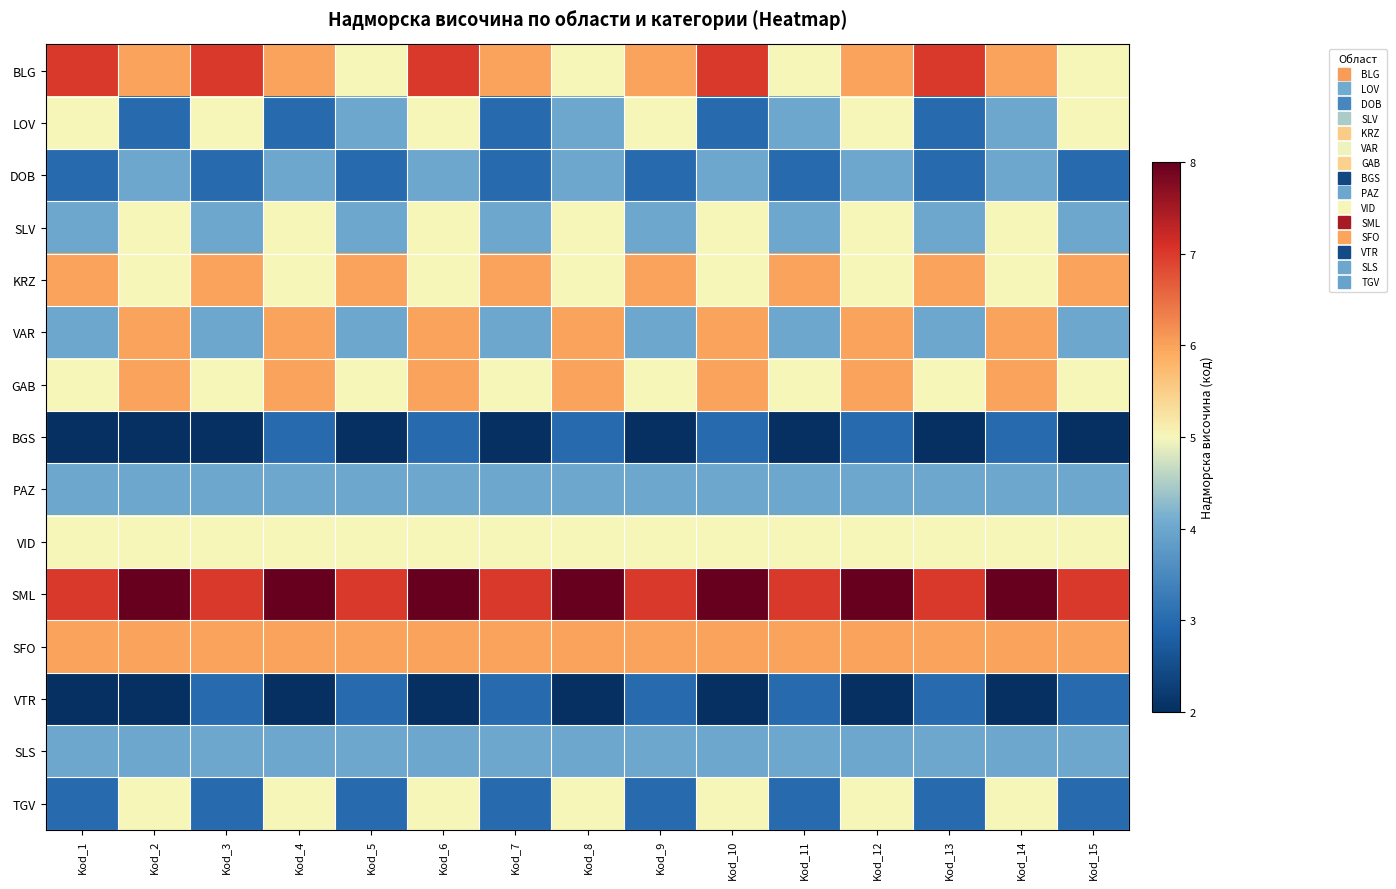

Reading left to right, transcribe all the data shown in this chart.

BLG: Kod_1=7	Kod_2=6	Kod_3=7	Kod_4=6	Kod_5=5	Kod_6=7	Kod_7=6	Kod_8=5	Kod_9=6	Kod_10=7	Kod_11=5	Kod_12=6	Kod_13=7	Kod_14=6	Kod_15=5
LOV: Kod_1=5	Kod_2=3	Kod_3=5	Kod_4=3	Kod_5=4	Kod_6=5	Kod_7=3	Kod_8=4	Kod_9=5	Kod_10=3	Kod_11=4	Kod_12=5	Kod_13=3	Kod_14=4	Kod_15=5
DOB: Kod_1=3	Kod_2=4	Kod_3=3	Kod_4=4	Kod_5=3	Kod_6=4	Kod_7=3	Kod_8=4	Kod_9=3	Kod_10=4	Kod_11=3	Kod_12=4	Kod_13=3	Kod_14=4	Kod_15=3
SLV: Kod_1=4	Kod_2=5	Kod_3=4	Kod_4=5	Kod_5=4	Kod_6=5	Kod_7=4	Kod_8=5	Kod_9=4	Kod_10=5	Kod_11=4	Kod_12=5	Kod_13=4	Kod_14=5	Kod_15=4
KRZ: Kod_1=6	Kod_2=5	Kod_3=6	Kod_4=5	Kod_5=6	Kod_6=5	Kod_7=6	Kod_8=5	Kod_9=6	Kod_10=5	Kod_11=6	Kod_12=5	Kod_13=6	Kod_14=5	Kod_15=6
VAR: Kod_1=4	Kod_2=6	Kod_3=4	Kod_4=6	Kod_5=4	Kod_6=6	Kod_7=4	Kod_8=6	Kod_9=4	Kod_10=6	Kod_11=4	Kod_12=6	Kod_13=4	Kod_14=6	Kod_15=4
GAB: Kod_1=5	Kod_2=6	Kod_3=5	Kod_4=6	Kod_5=5	Kod_6=6	Kod_7=5	Kod_8=6	Kod_9=5	Kod_10=6	Kod_11=5	Kod_12=6	Kod_13=5	Kod_14=6	Kod_15=5
BGS: Kod_1=2	Kod_2=2	Kod_3=2	Kod_4=3	Kod_5=2	Kod_6=3	Kod_7=2	Kod_8=3	Kod_9=2	Kod_10=3	Kod_11=2	Kod_12=3	Kod_13=2	Kod_14=3	Kod_15=2
PAZ: Kod_1=4	Kod_2=4	Kod_3=4	Kod_4=4	Kod_5=4	Kod_6=4	Kod_7=4	Kod_8=4	Kod_9=4	Kod_10=4	Kod_11=4	Kod_12=4	Kod_13=4	Kod_14=4	Kod_15=4
VID: Kod_1=5	Kod_2=5	Kod_3=5	Kod_4=5	Kod_5=5	Kod_6=5	Kod_7=5	Kod_8=5	Kod_9=5	Kod_10=5	Kod_11=5	Kod_12=5	Kod_13=5	Kod_14=5	Kod_15=5
SML: Kod_1=7	Kod_2=8	Kod_3=7	Kod_4=8	Kod_5=7	Kod_6=8	Kod_7=7	Kod_8=8	Kod_9=7	Kod_10=8	Kod_11=7	Kod_12=8	Kod_13=7	Kod_14=8	Kod_15=7
SFO: Kod_1=6	Kod_2=6	Kod_3=6	Kod_4=6	Kod_5=6	Kod_6=6	Kod_7=6	Kod_8=6	Kod_9=6	Kod_10=6	Kod_11=6	Kod_12=6	Kod_13=6	Kod_14=6	Kod_15=6
VTR: Kod_1=2	Kod_2=2	Kod_3=3	Kod_4=2	Kod_5=3	Kod_6=2	Kod_7=3	Kod_8=2	Kod_9=3	Kod_10=2	Kod_11=3	Kod_12=2	Kod_13=3	Kod_14=2	Kod_15=3
SLS: Kod_1=4	Kod_2=4	Kod_3=4	Kod_4=4	Kod_5=4	Kod_6=4	Kod_7=4	Kod_8=4	Kod_9=4	Kod_10=4	Kod_11=4	Kod_12=4	Kod_13=4	Kod_14=4	Kod_15=4
TGV: Kod_1=3	Kod_2=5	Kod_3=3	Kod_4=5	Kod_5=3	Kod_6=5	Kod_7=3	Kod_8=5	Kod_9=3	Kod_10=5	Kod_11=3	Kod_12=5	Kod_13=3	Kod_14=5	Kod_15=3